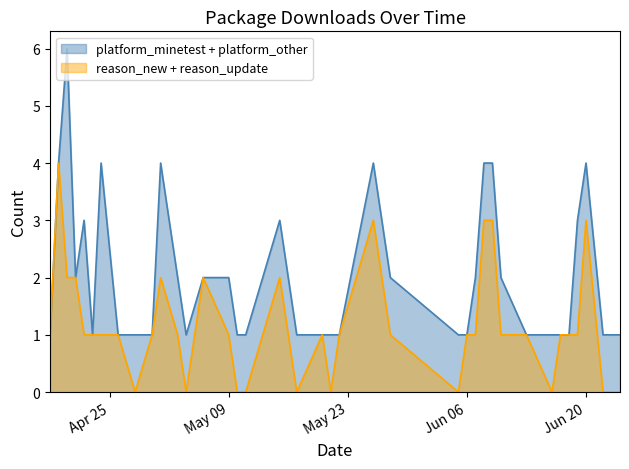

What is the highest value of the reason_new + reason_update series?

4